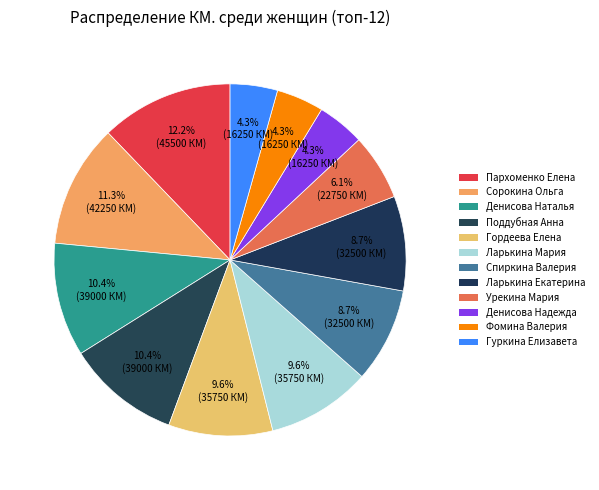

Rank the categories by value from highest to lowest.

Пархоменко Елена, Cорокина Ольга, Денисова Наталья, Поддубная Анна, Гордеева Елена, Ларькина Мария, Спиркина Валерия, Ларькина Екатерина, Урекина Мария, Денисова Надежда, Фомина Валерия, Гуркина Елизавета